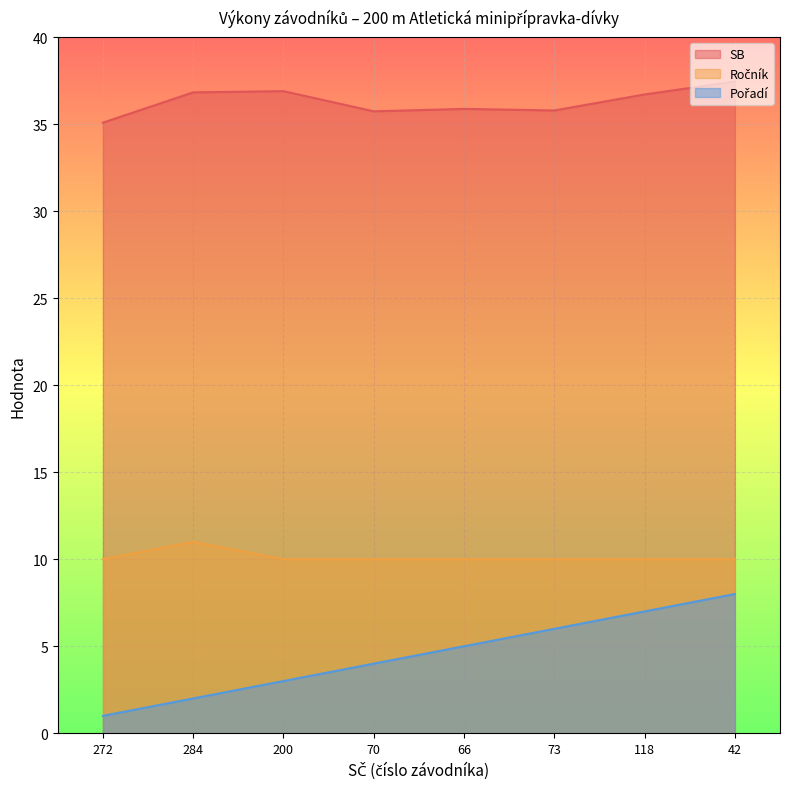

Reading left to right, transcribe all the data shown in this chart.

SB: 35.1	36.8	36.9	35.7	35.9	35.8	36.7	37.5
Ročník: 10.0	11.0	10.0	10.0	10.0	10.0	10.0	10.0
Pořadí: 1.0	2.0	3.0	4.0	5.0	6.0	7.0	8.0